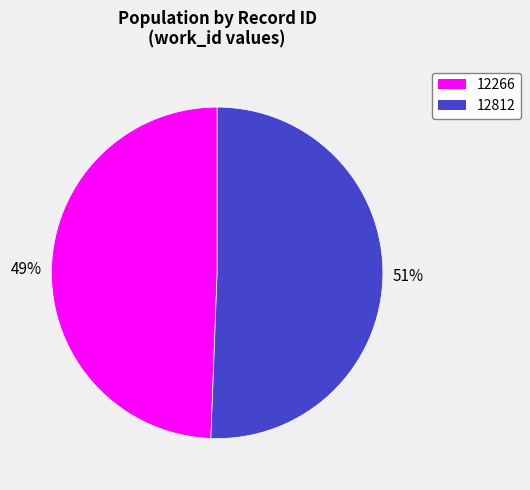

Which category accounts for the majority?

12812